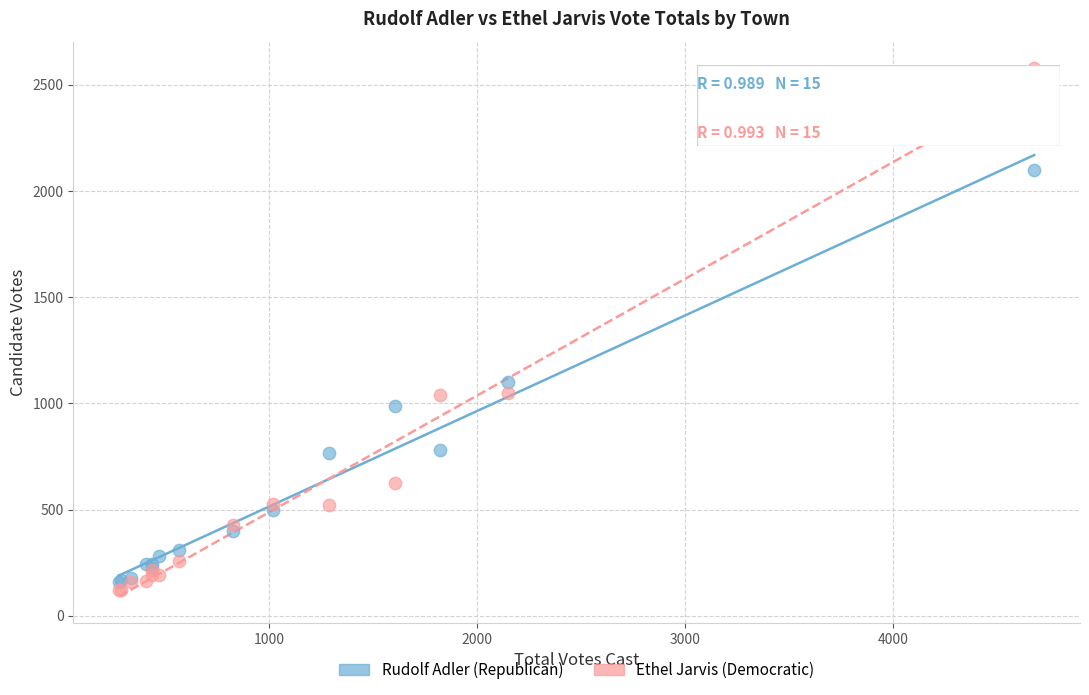

Which series has the widest spread of Y values?

Ethel Jarvis (Democratic)